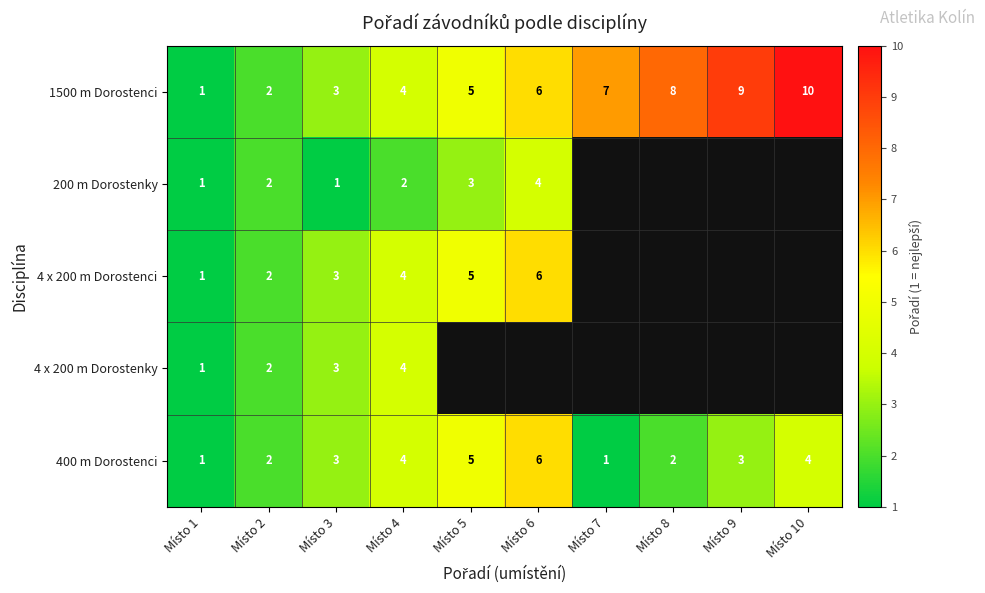

At which category is the sum across all series the highest?

Místo 4